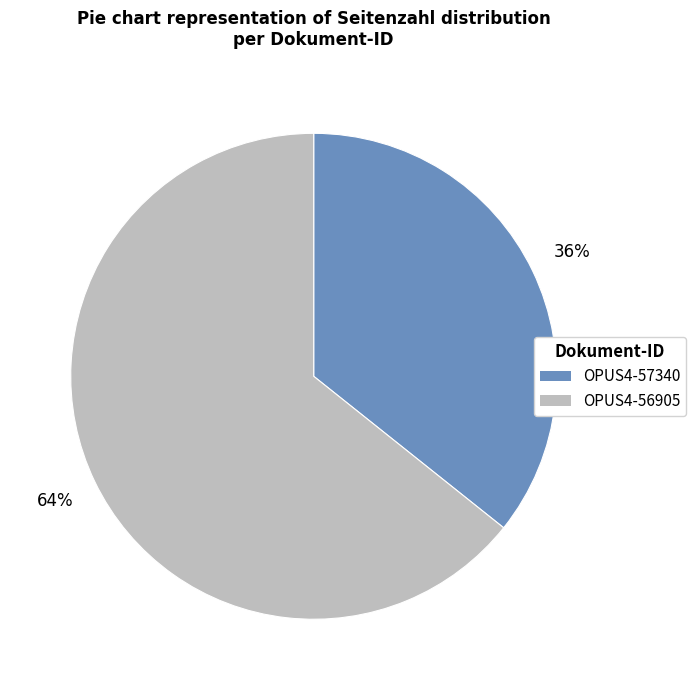

To the nearest percent, what percentage of the pie is OPUS4-56905?

64%